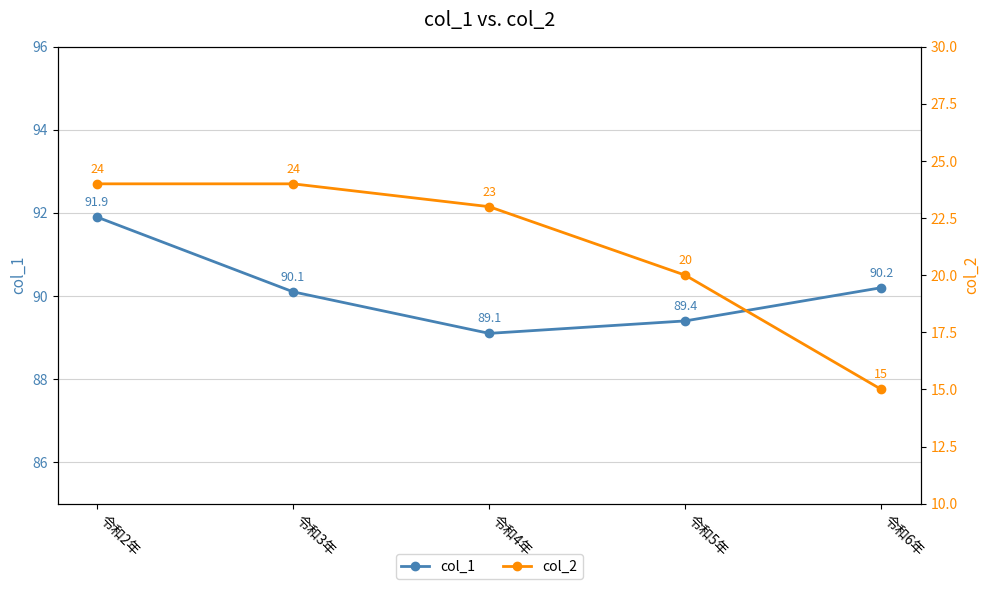

Which category has the lowest value in the col_2 series?

令和6年